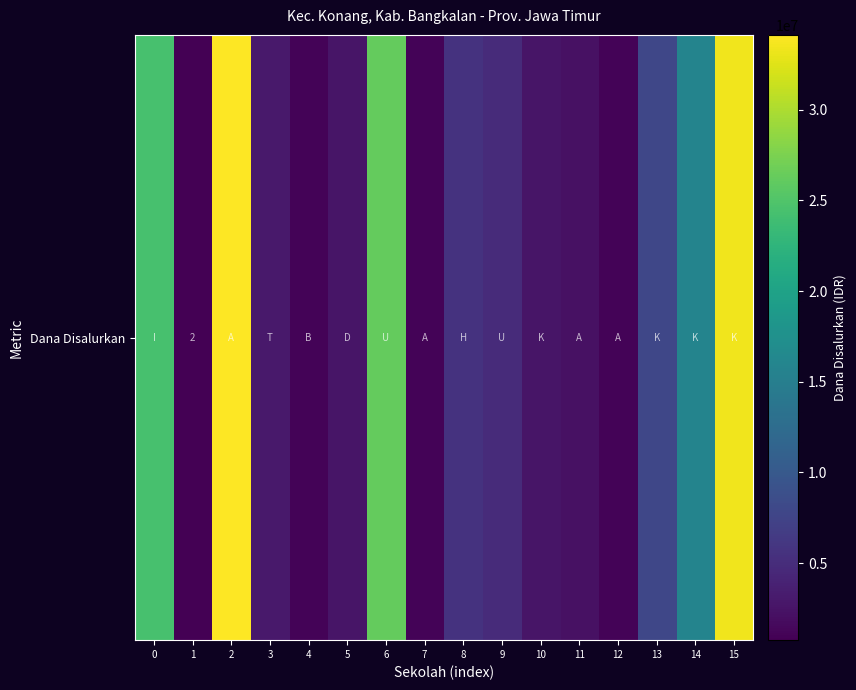

What is the sum of all values?

166875000